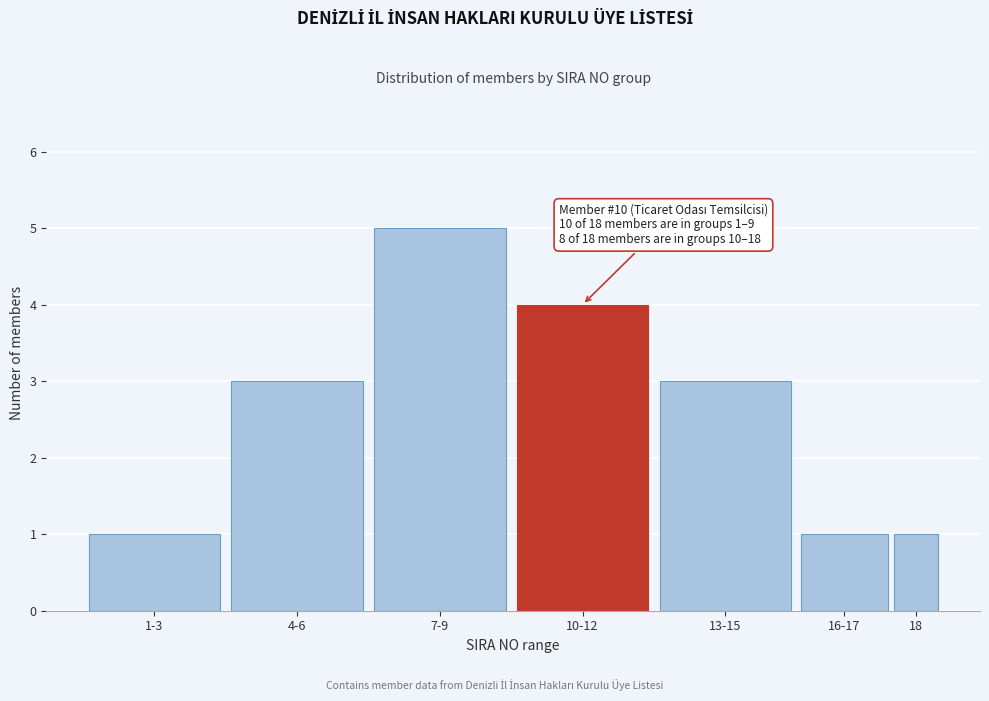

Reading right to left, what are all the values shown in this chart?

18=1	16-17=1	13-15=3	10-12=4	7-9=5	4-6=3	1-3=1